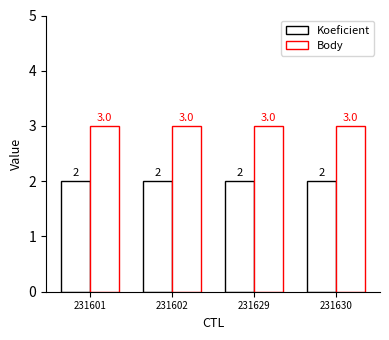

Are the bars grouped side by side (vs. stacked)?

Yes